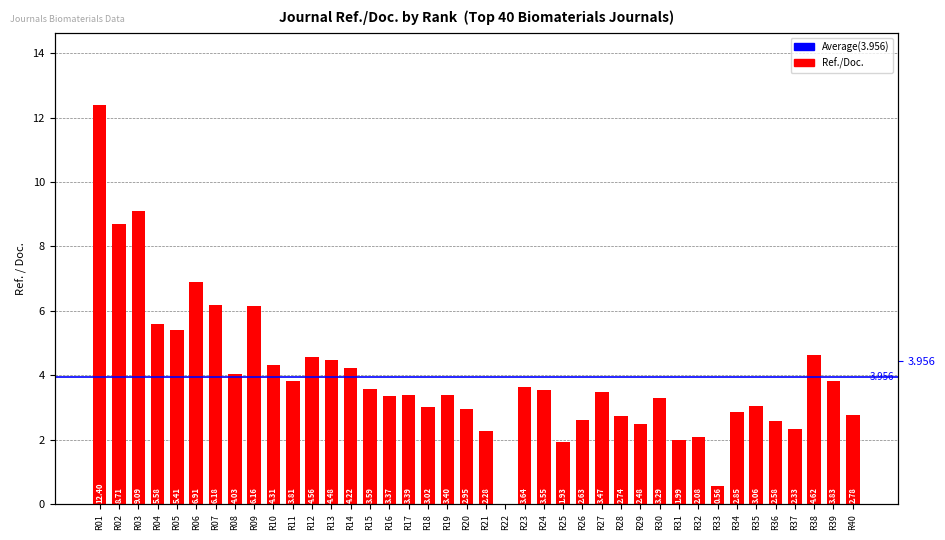

Reading left to right, extract all data points from this chart.

R01=12.4	R02=8.7	R03=9.1	R04=5.6	R05=5.4	R06=6.9	R07=6.2	R08=4.0	R09=6.2	R10=4.3	R11=3.8	R12=4.6	R13=4.5	R14=4.2	R15=3.6	R16=3.4	R17=3.4	R18=3.0	R19=3.4	R20=3.0	R21=2.3	R22=0.0	R23=3.6	R24=3.5	R25=1.9	R26=2.6	R27=3.5	R28=2.7	R29=2.5	R30=3.3	R31=2.0	R32=2.1	R33=0.6	R34=2.9	R35=3.1	R36=2.6	R37=2.3	R38=4.6	R39=3.8	R40=2.8